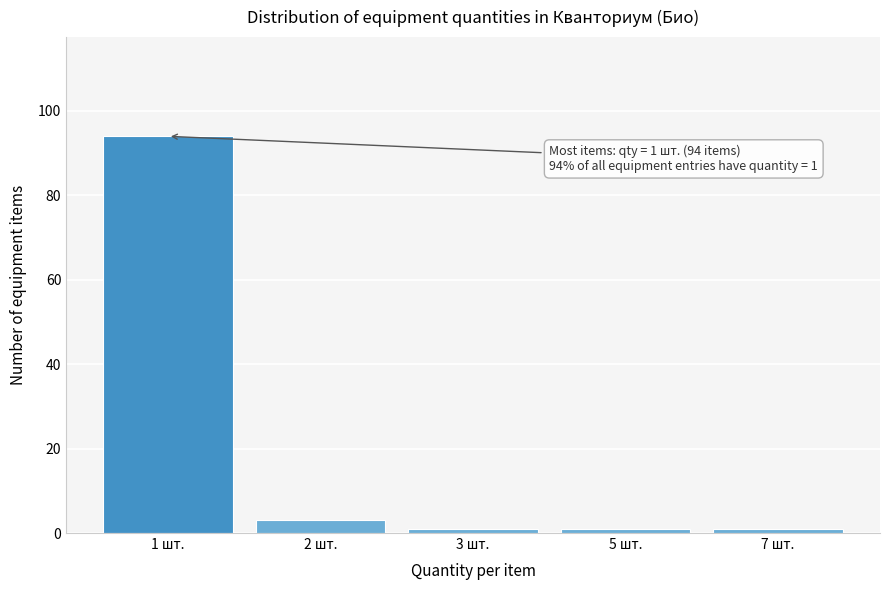

Reading right to left, what are all the values shown in this chart?

7 шт.=1	5 шт.=1	3 шт.=1	2 шт.=3	1 шт.=94